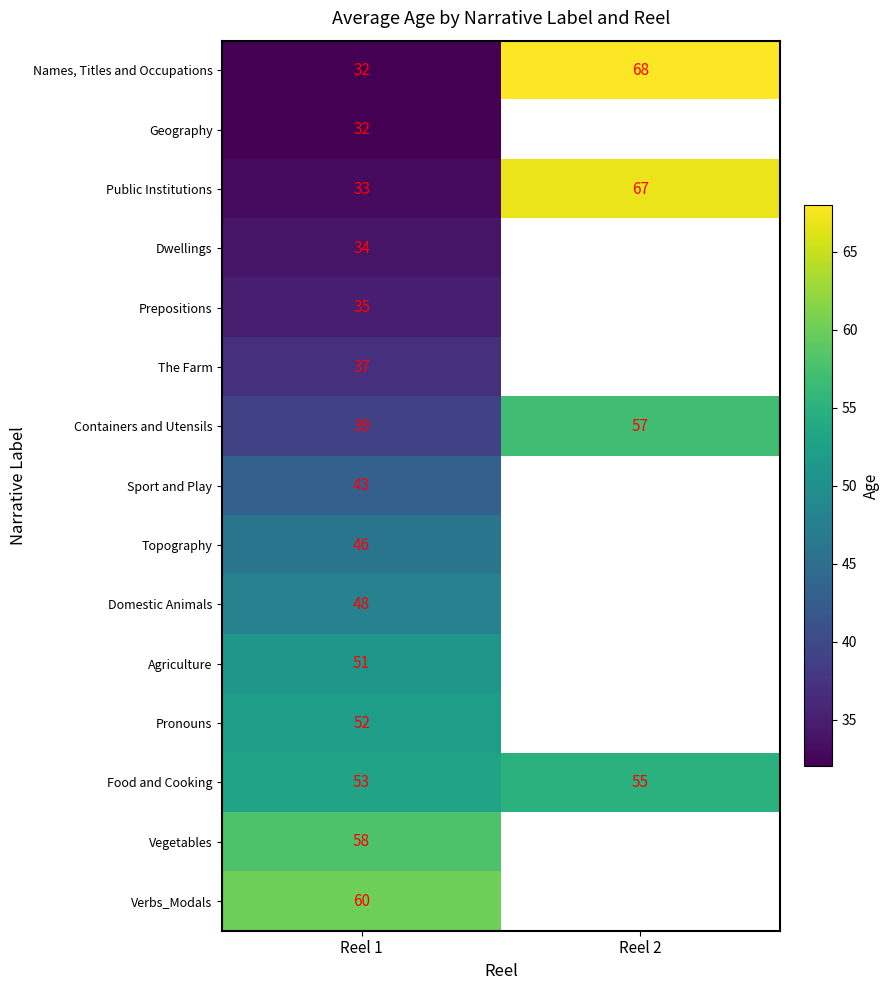

What is the sum of the Public Institutions values at Reel 2 and Reel 1?

100